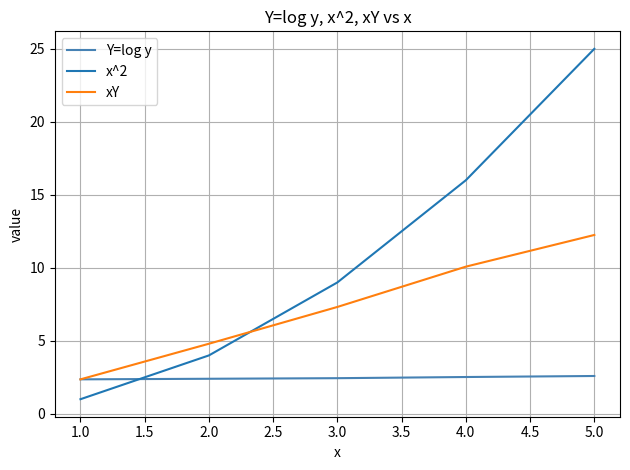

How many times do x^2 and Y=log y cross each other?

1